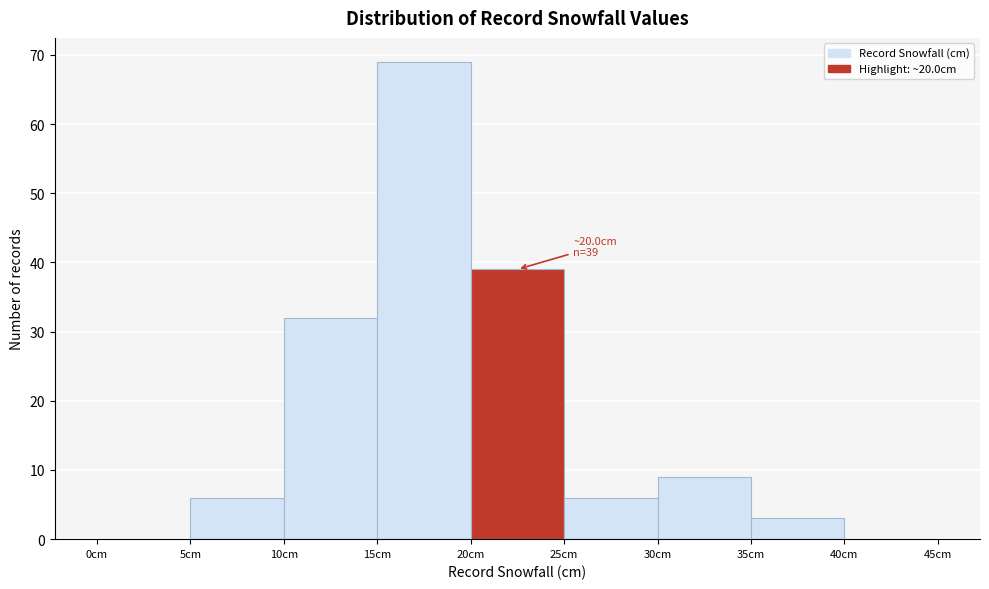

Which range on the x-axis has the tallest bar?

15 to 20